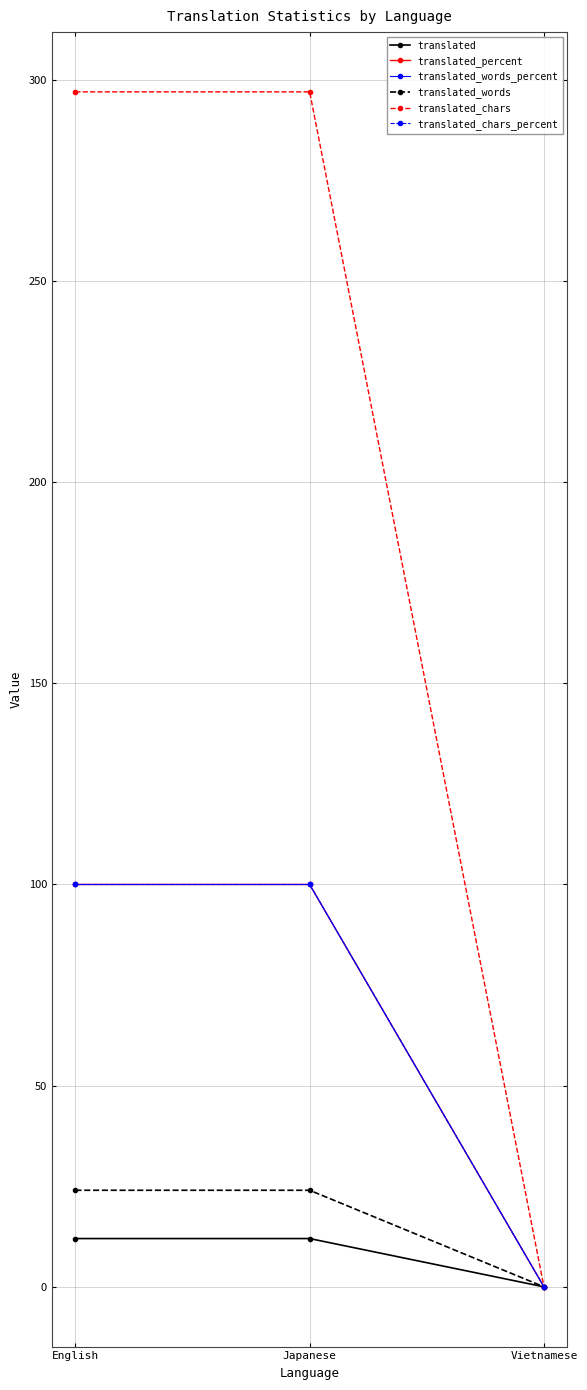

Reading left to right, transcribe all the data shown in this chart.

translated: English=12	Japanese=12	Vietnamese=0
translated_percent: English=100	Japanese=100	Vietnamese=0
translated_words_percent: English=100	Japanese=100	Vietnamese=0
translated_words: English=24	Japanese=24	Vietnamese=0
translated_chars: English=297	Japanese=297	Vietnamese=0
translated_chars_percent: English=100	Japanese=100	Vietnamese=0